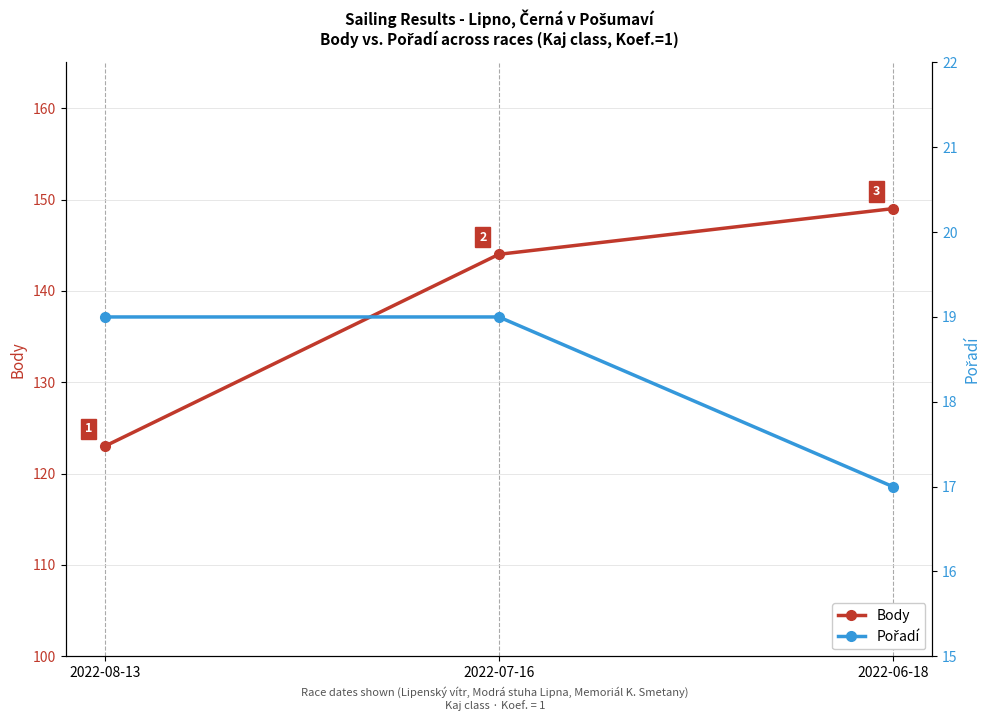

Rank the categories by Pořadí value from lowest to highest.

2022-06-18, 2022-08-13, 2022-07-16